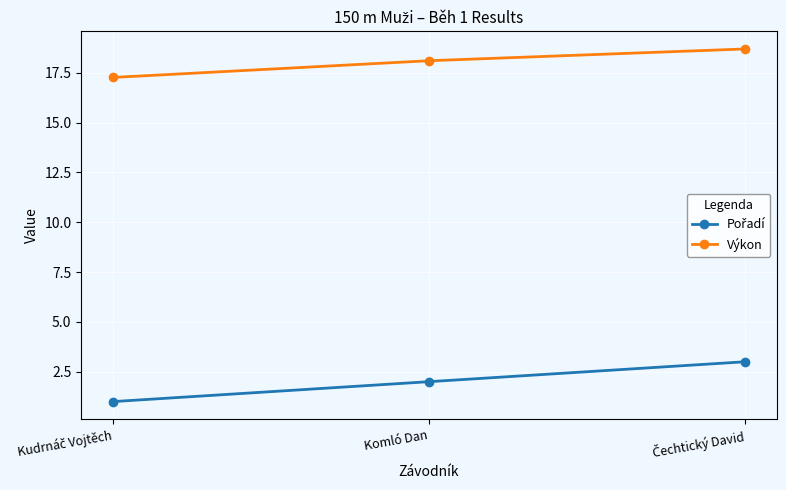

Which series has the largest total across all categories?

Výkon